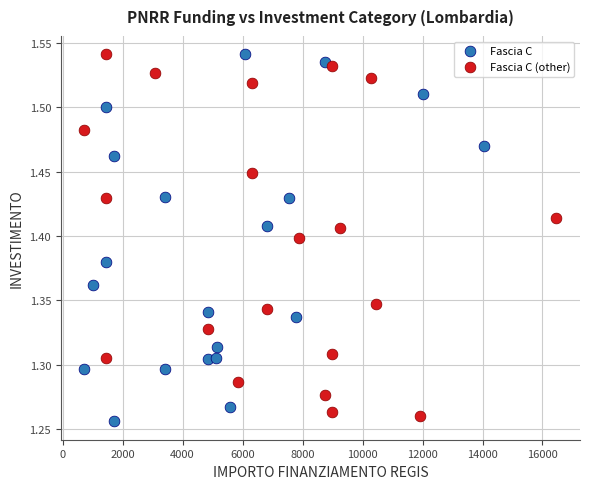

What are all the series names shown in the legend?

Fascia C, Fascia C (other)